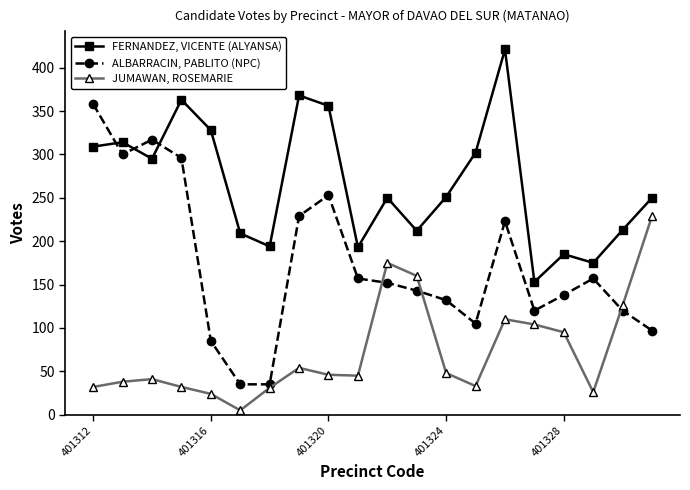

Which series has the largest total across all categories?

FERNANDEZ, VICENTE (ALYANSA)